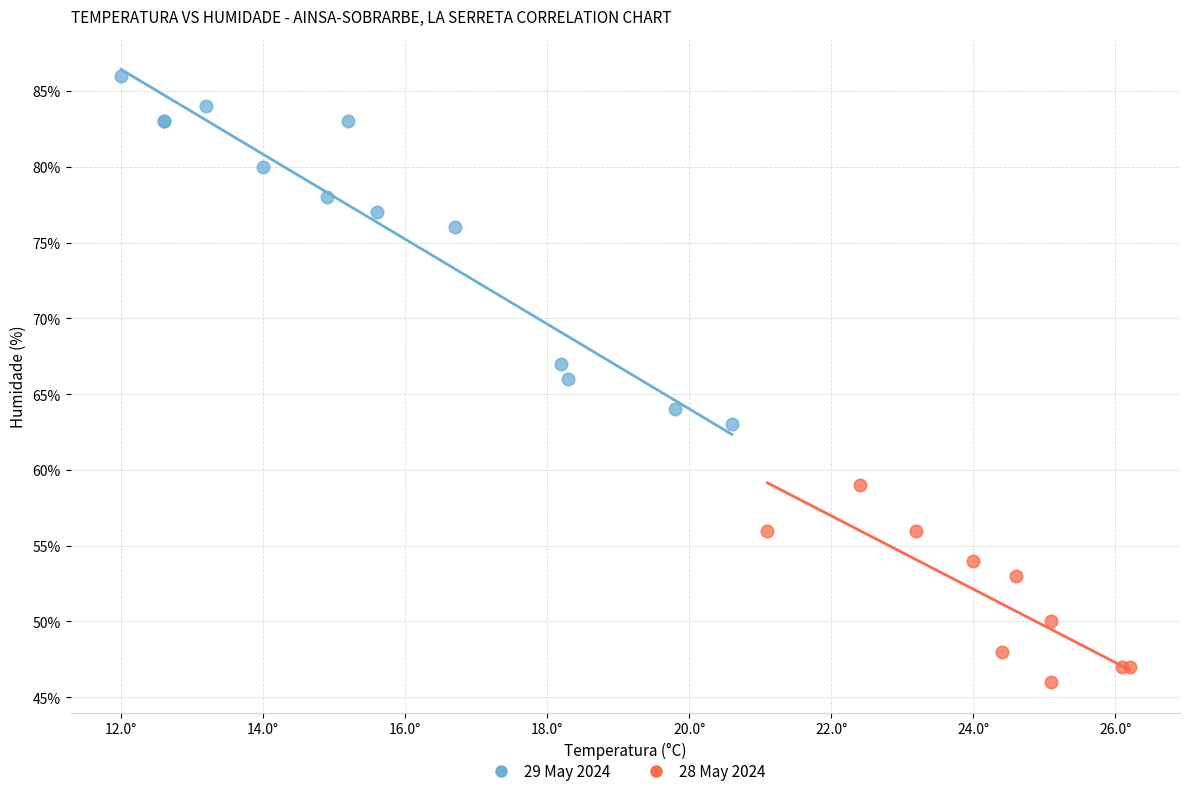

What are all the series names shown in the legend?

29 May 2024, 28 May 2024